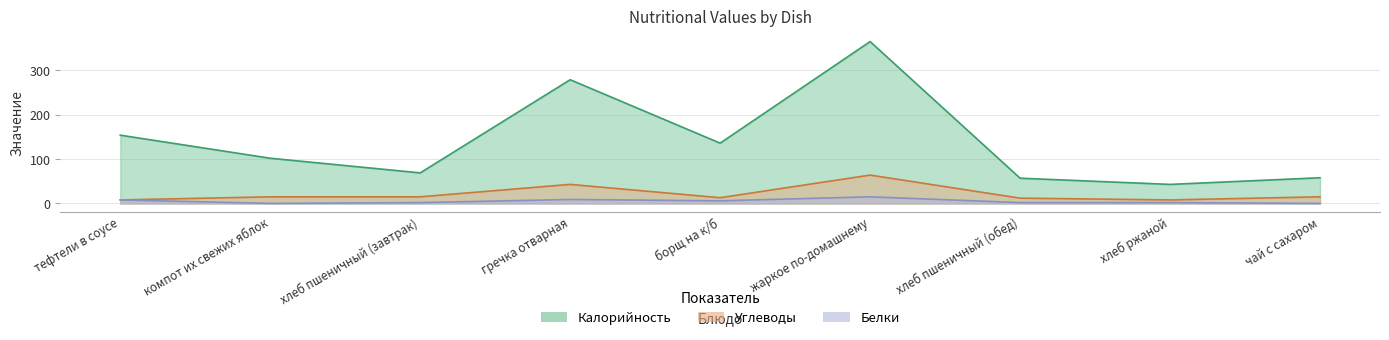

True or false: Углеводы has a value of 64.0 at жаркое по-домашнему.

True